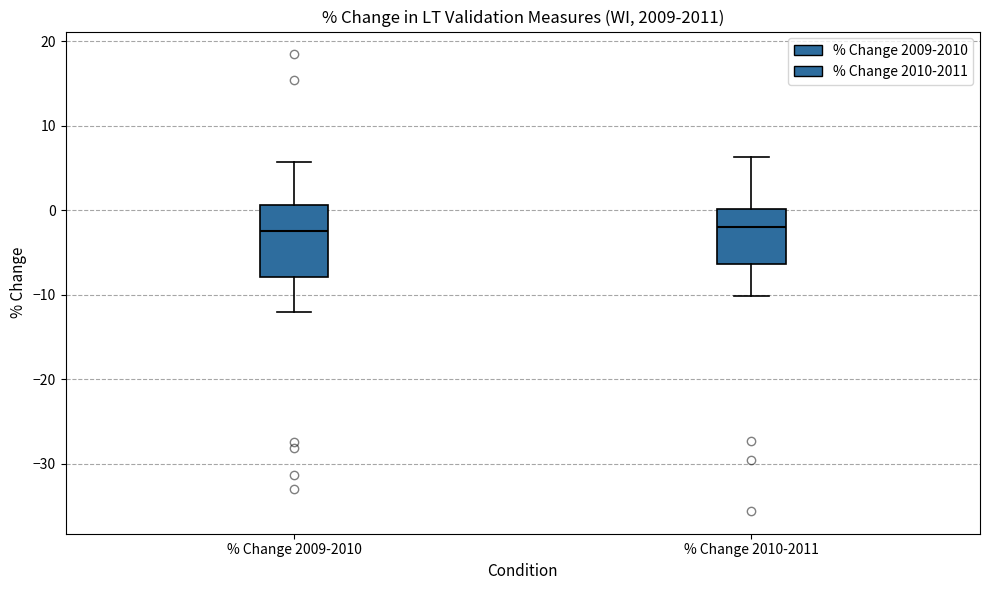

Which box is the tallest, from its lower edge to its upper edge?

% Change 2009-2010